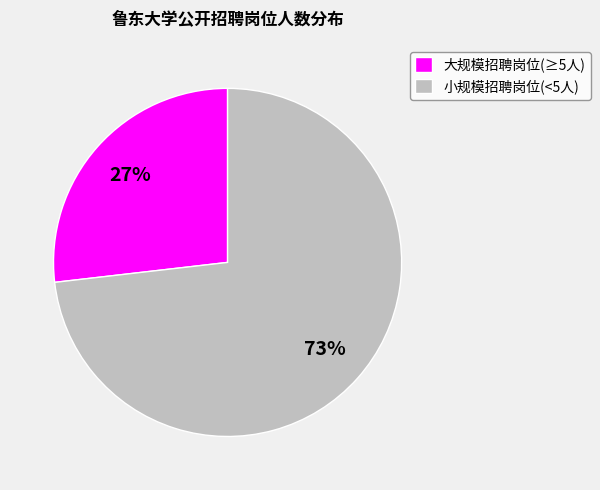

True or false: 大规模招聘岗位(≥5人) accounts for 27% of the total.

True